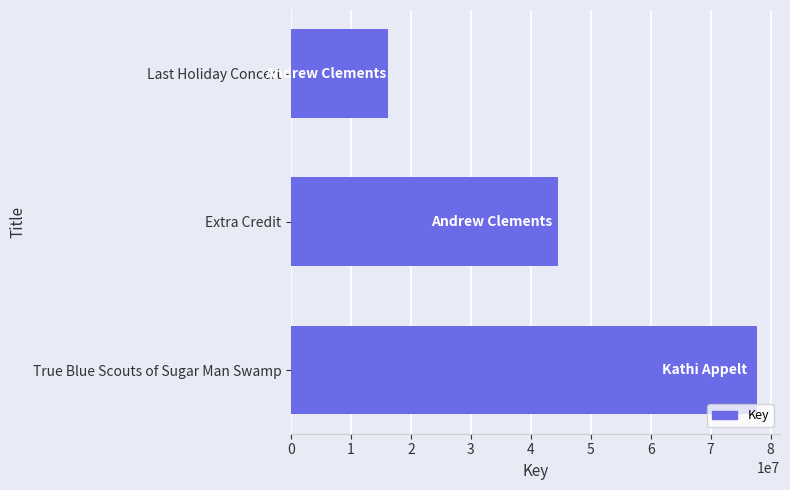

What is the average value?

46133237